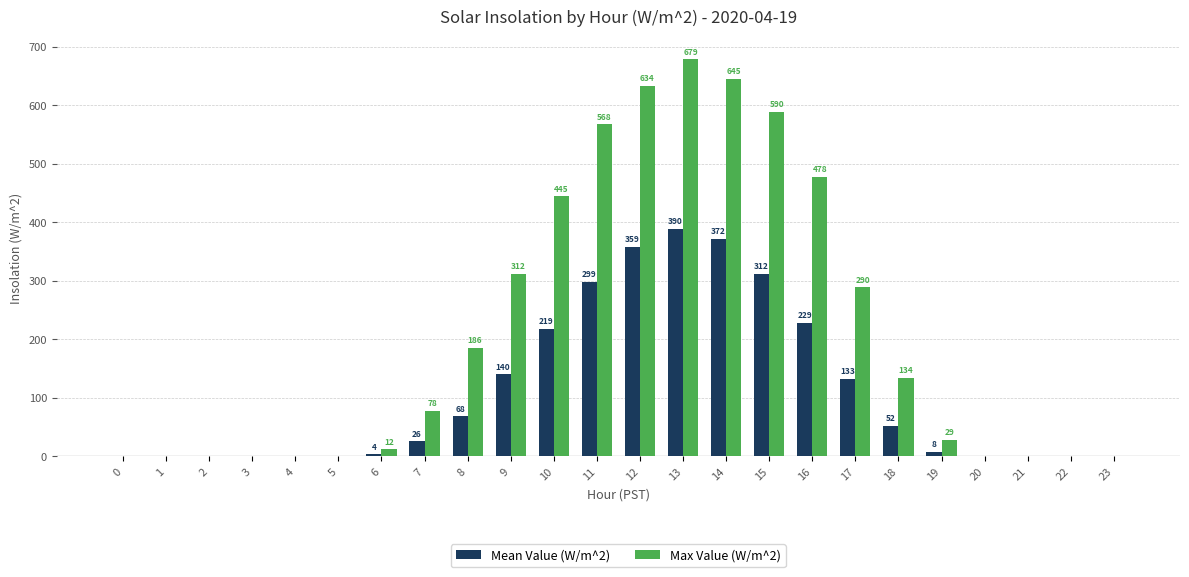

Between 16 and 18, which series saw the biggest shift?

Max Value (W/m^2)